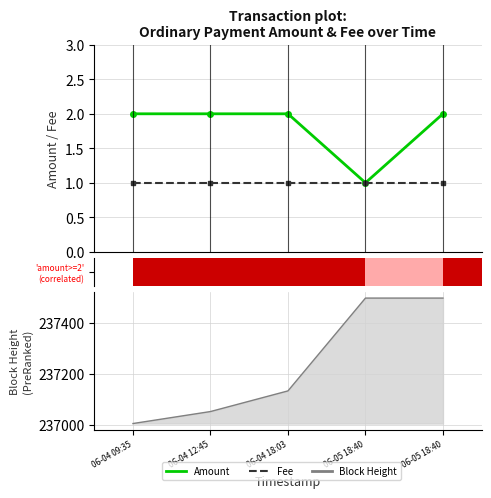

The Amount series shows 1 at 06-05 18:40. True or false?

True